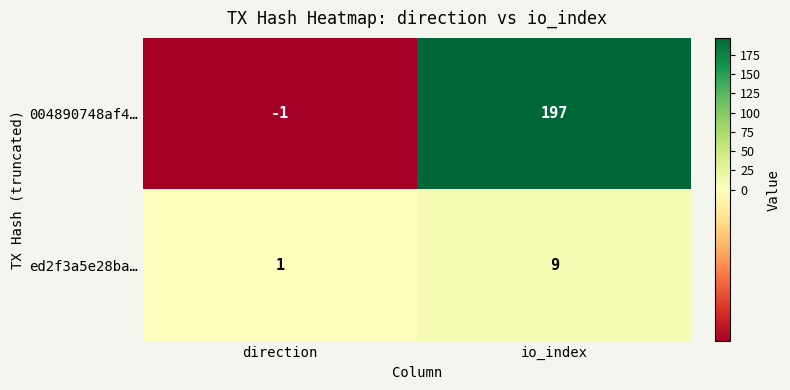

At how many categories does at least one series exceed 2?

1